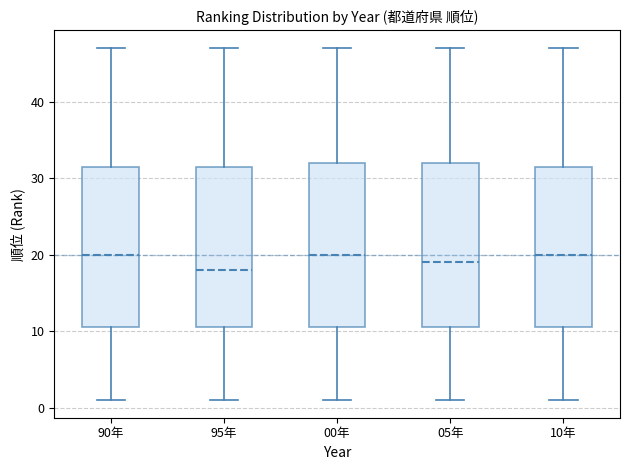

Reading left to right, transcribe this box plot: for each box, give where its median line is, the range the box spans, and where its two whiskers end, as read against the y-axis. The values are not printed on the chart, so give them approximately, as read against the axis.

90年: median 20, box 11 to 32, whiskers 1 to 47
95年: median 18, box 11 to 32, whiskers 1 to 47
00年: median 20, box 11 to 32, whiskers 1 to 47
05年: median 19, box 11 to 32, whiskers 1 to 47
10年: median 20, box 11 to 32, whiskers 1 to 47